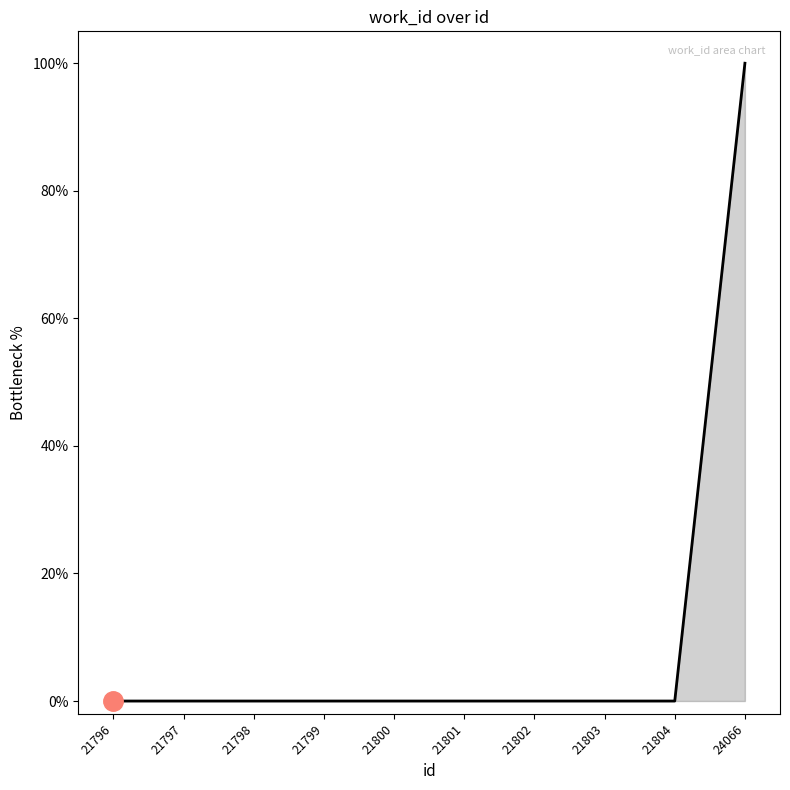

What is the greatest value displayed?

100.0